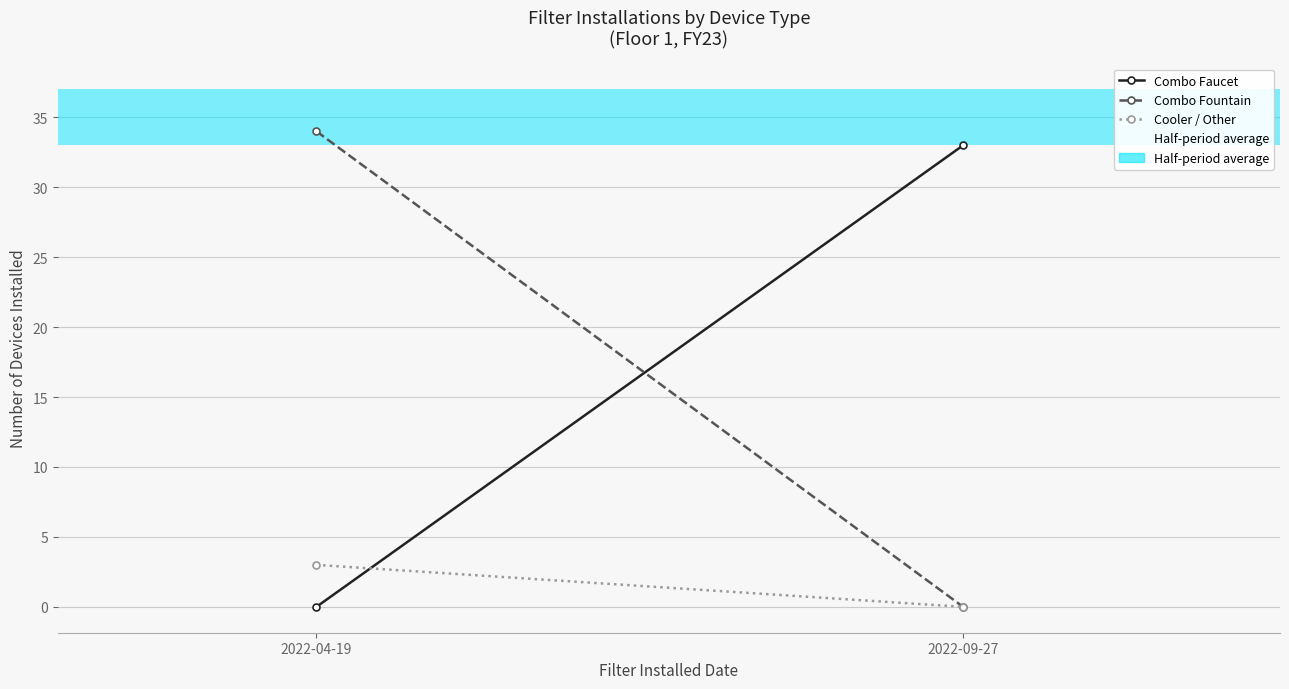

What is the value of the Half-period average bar at the 1st from the left?

35